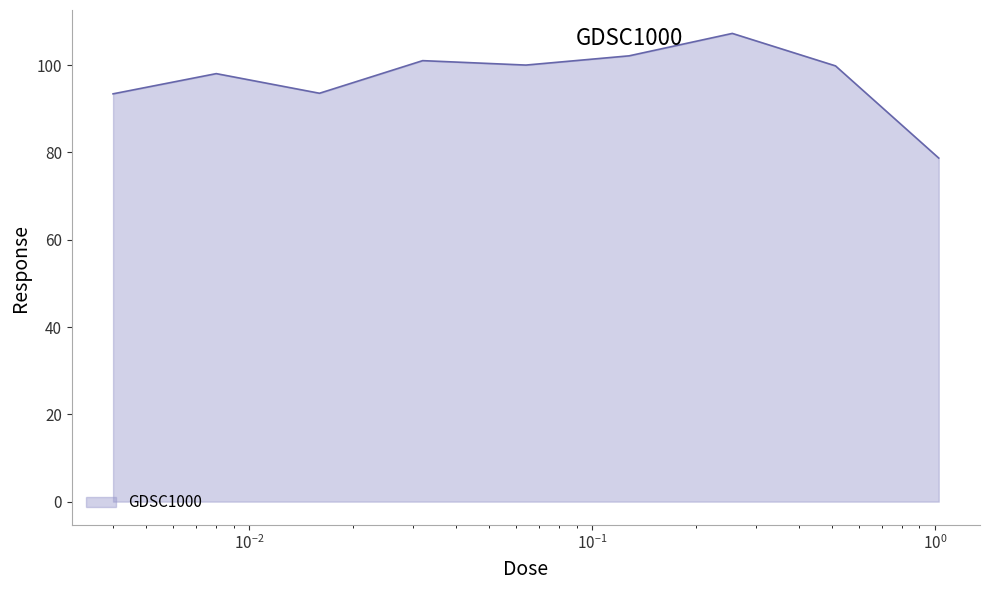

What is the greatest value displayed?

107.3